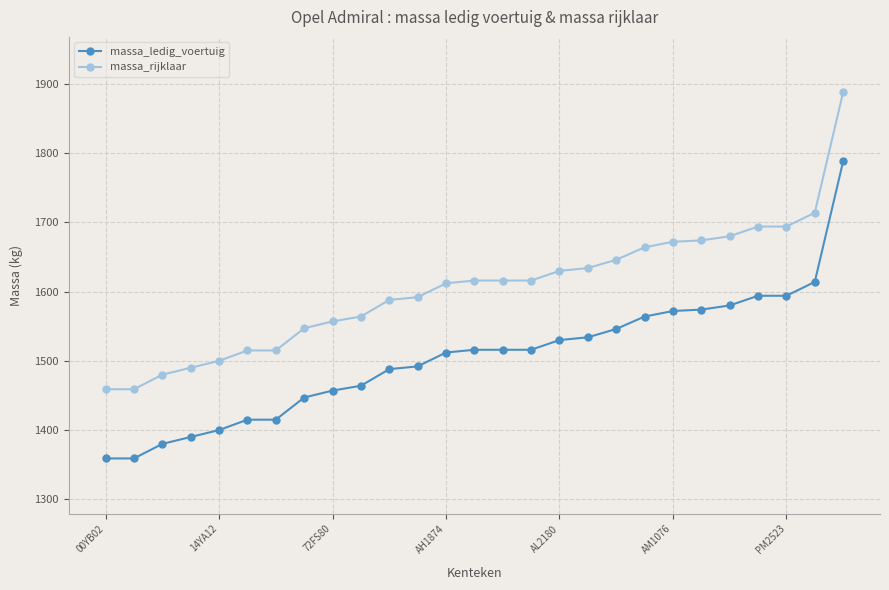

How many lines are shown in the chart?

2